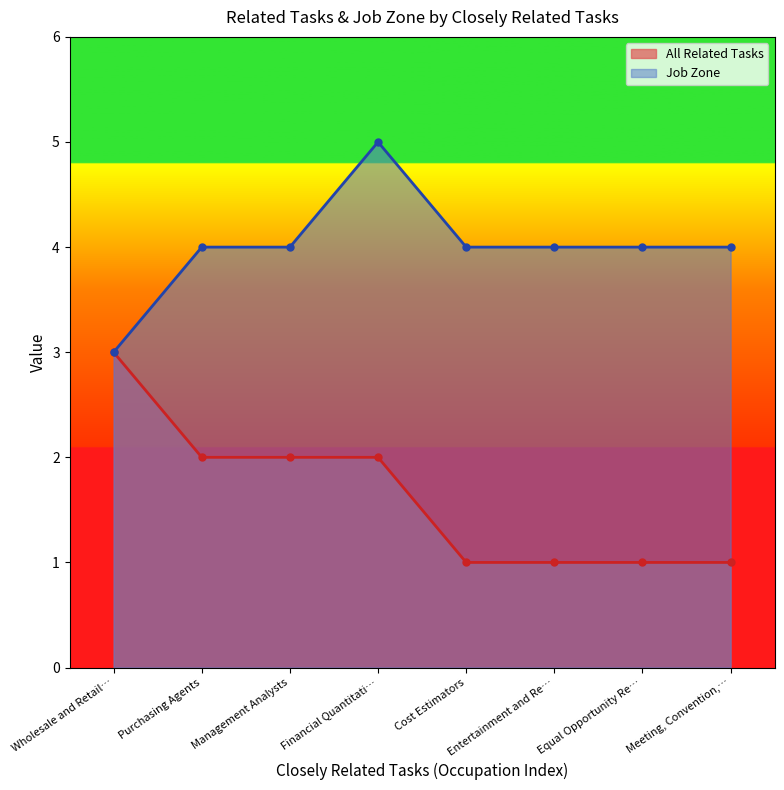

What are all the series names shown in the legend?

All Related Tasks, Job Zone